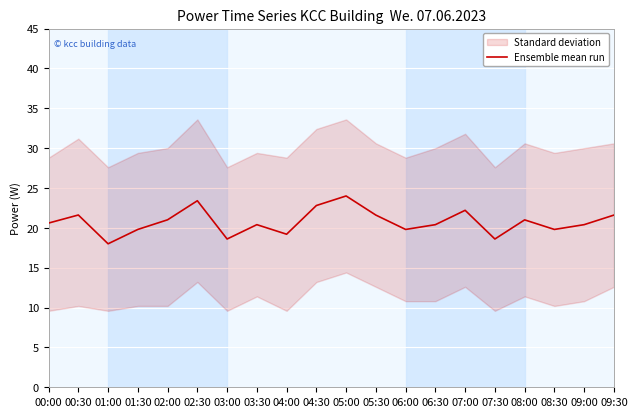

What is the value of the 15th point from the left?

22.2